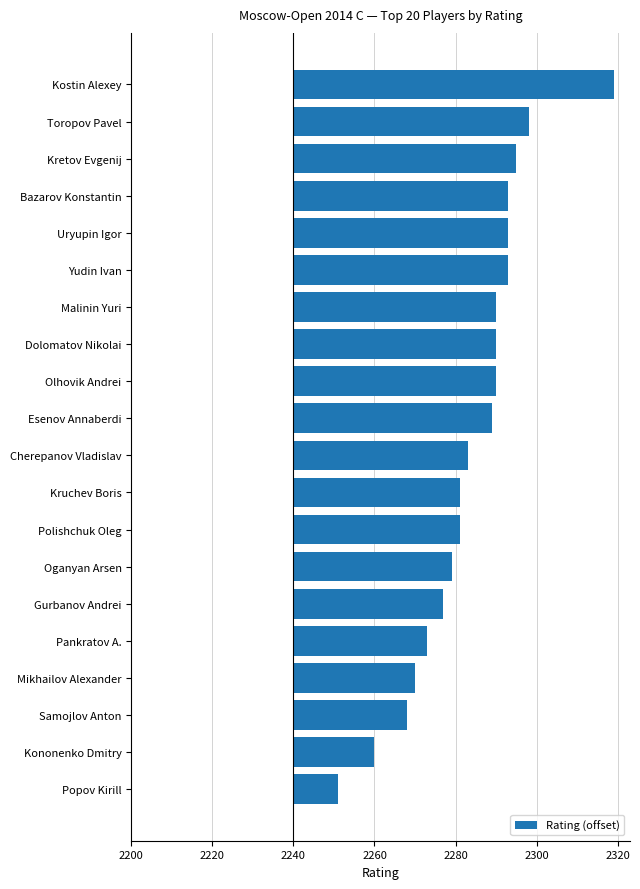

At which category does the chart reach its peak across all series?

Kostin Alexey